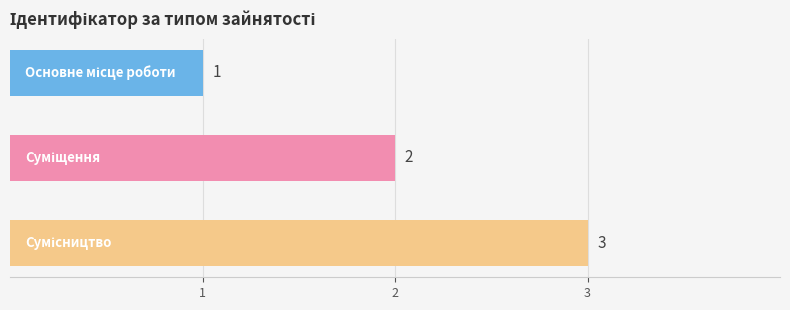

Count the values in the range 1 to 3.

3